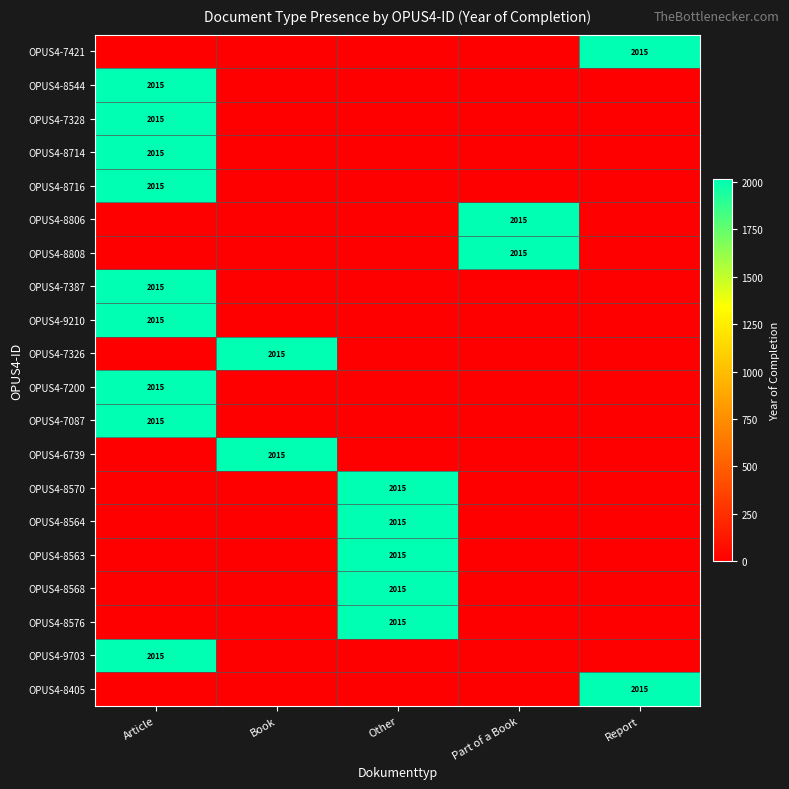

Is it true that OPUS4-7200 equals 2015 at Article?

True